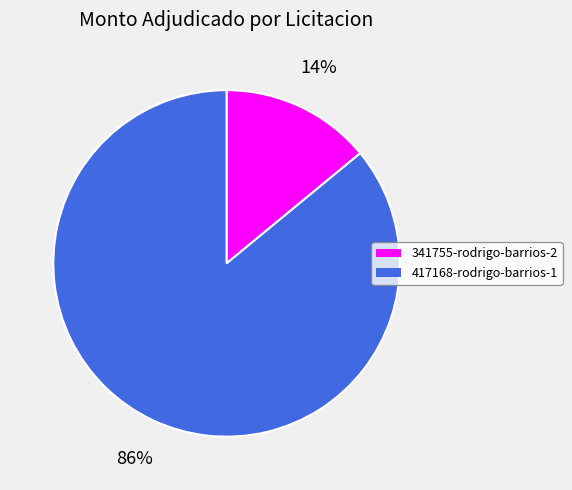

Which category accounts for the majority?

417168-rodrigo-barrios-1